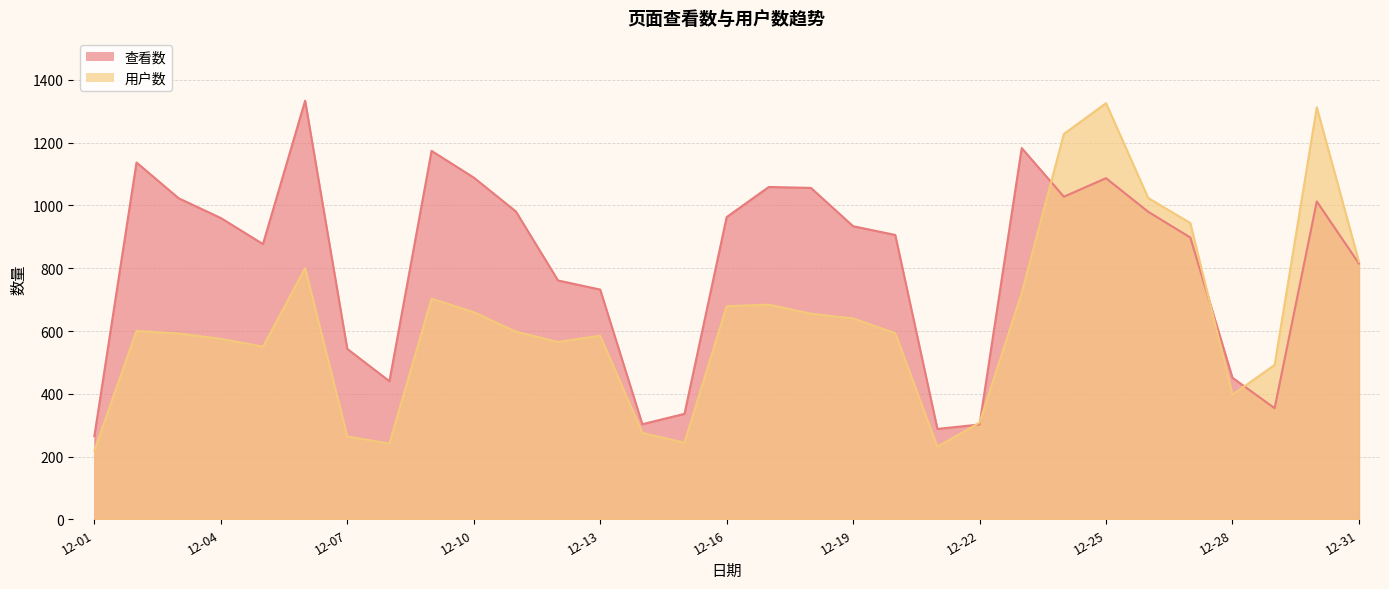

At which label does 用户数 first exceed 598?

12-02